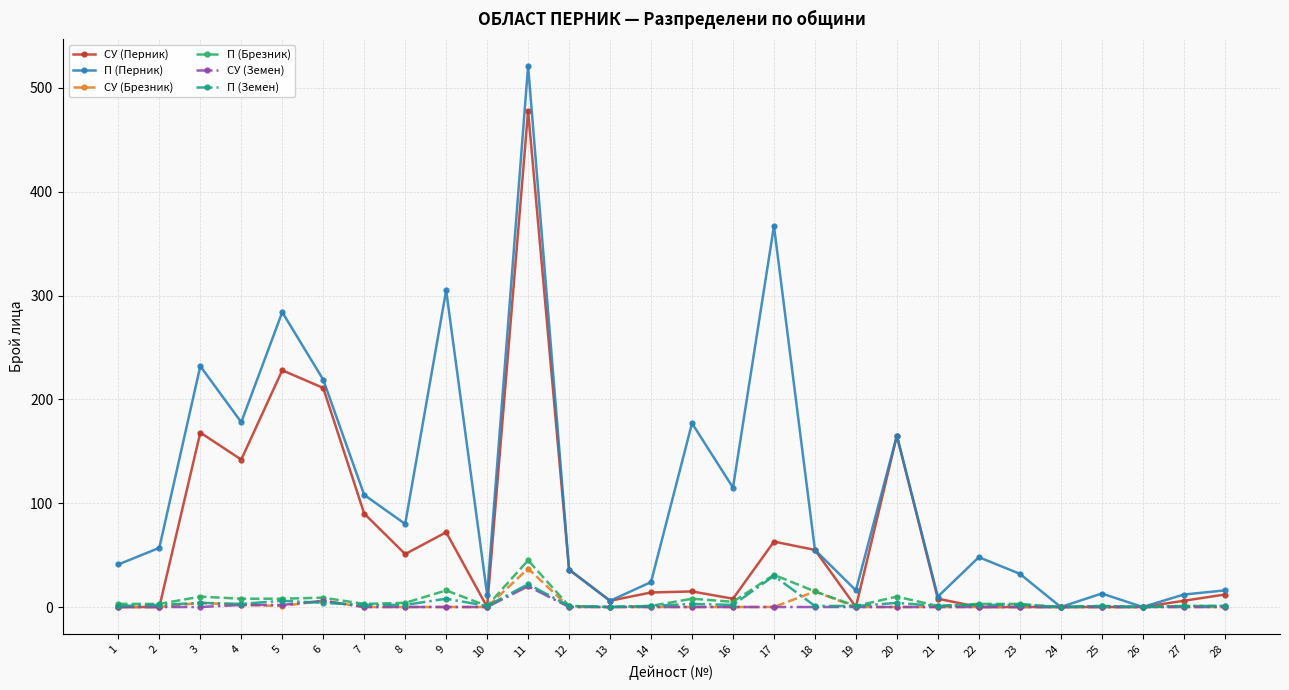

Is the value of СУ (Земен) at 11 greater than the value of СУ (Перник) at 5?

No